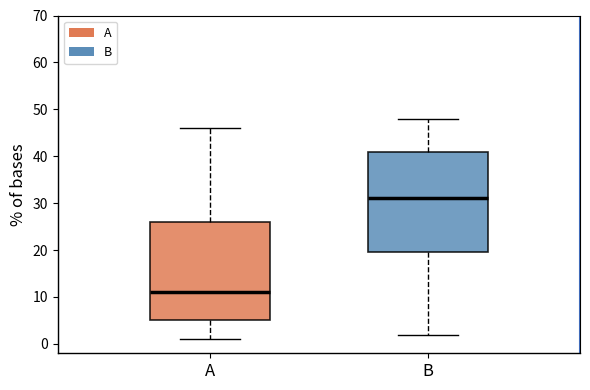

Where does the lower whisker of the box for B end on the y-axis? The values are not printed on the chart, so give them approximately, as read against the axis.

2